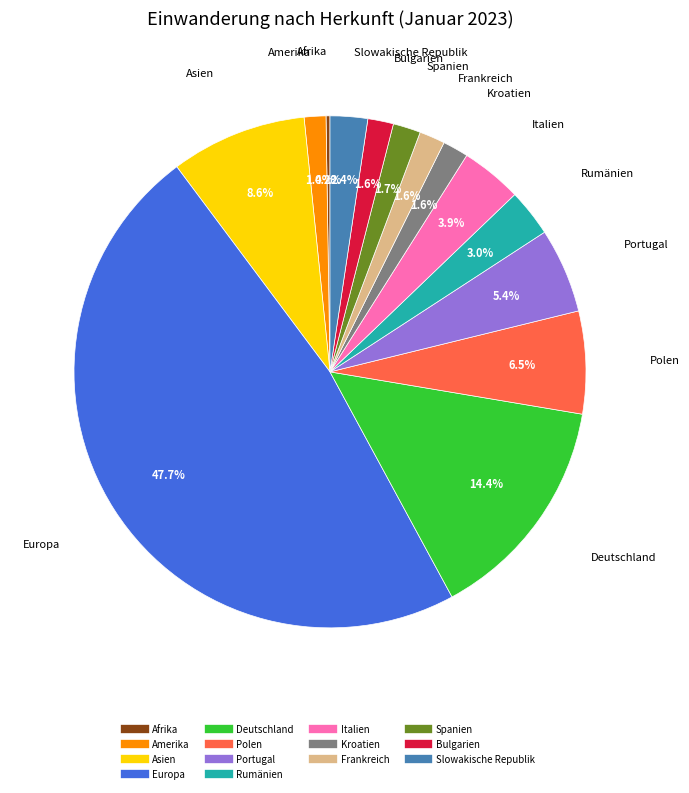

What percentage is the Europa slice, to the nearest percent?

48%